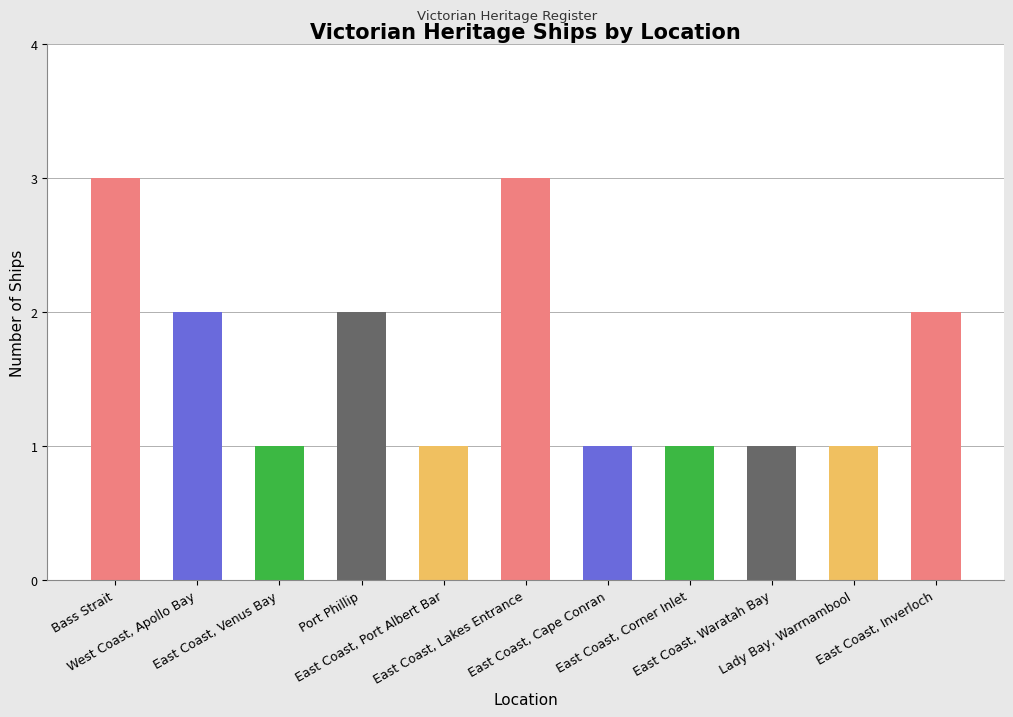

What is the greatest value displayed?

3